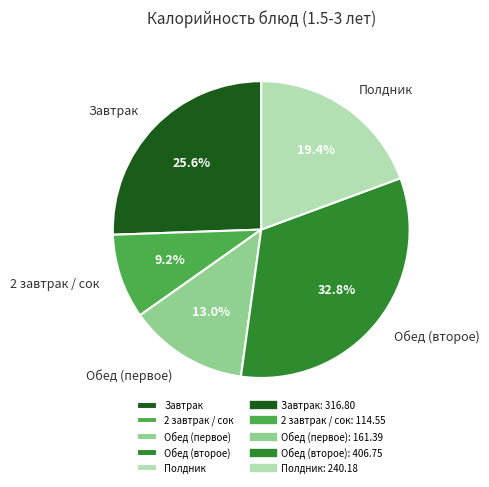

Which category has the smallest portion of the pie?

2 завтрак / сок